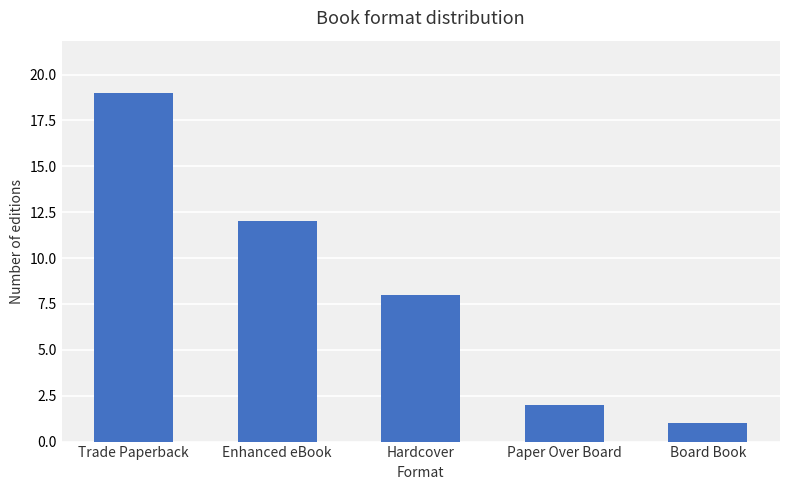

How many series are shown in this chart?

1